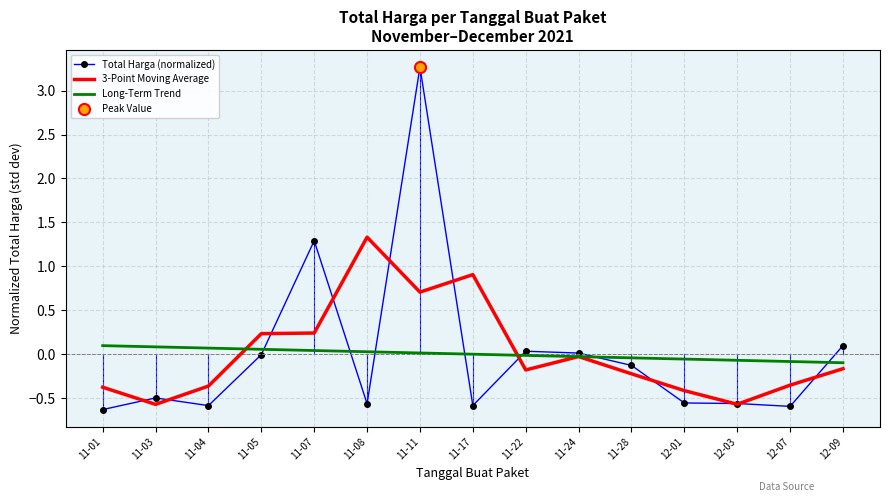

What position from the right is 11-08?

10